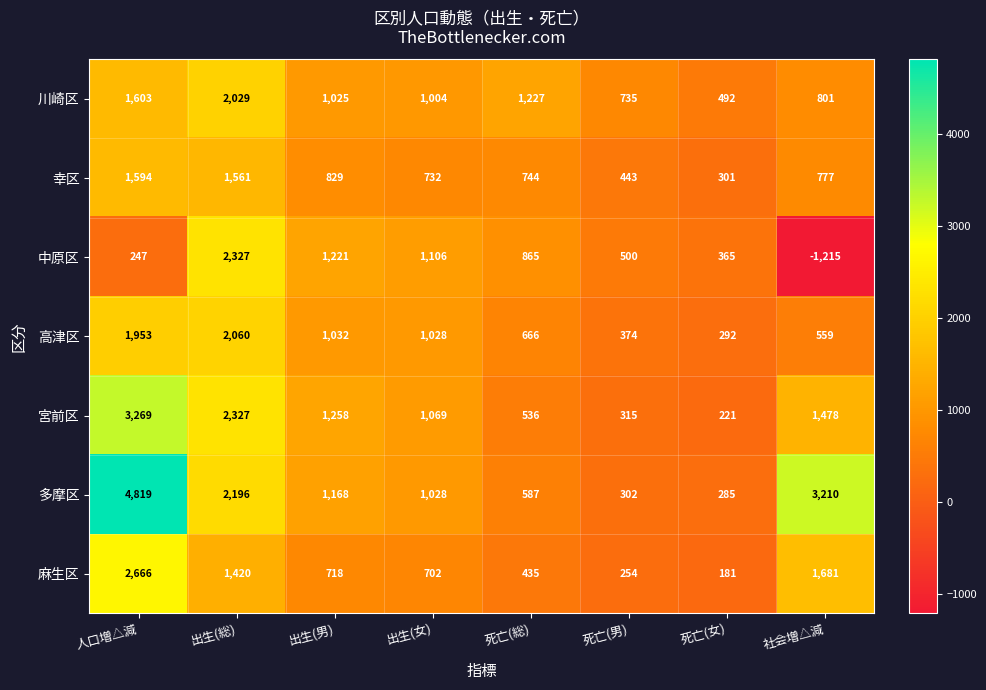

How many values in 中原区 are below zero?

1